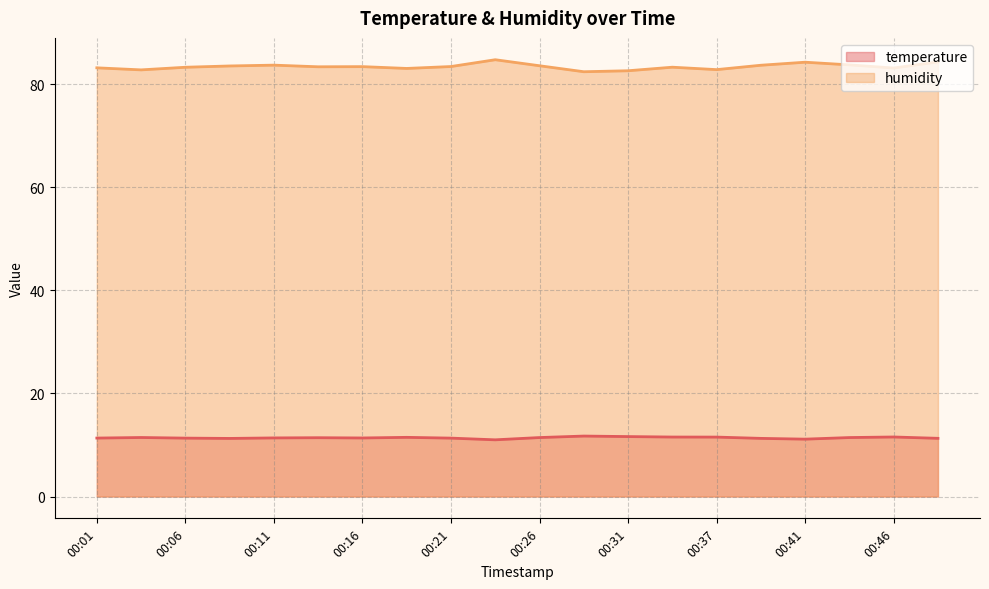

What is the difference between the humidity values at 00:16 and 00:26?

0.2